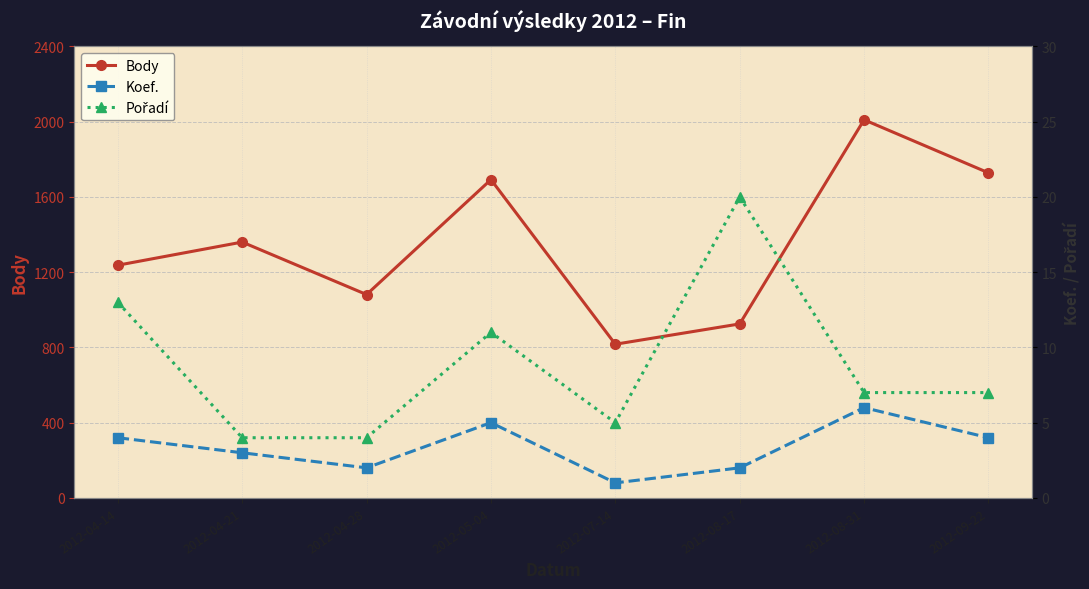

Which has a higher value, 2012-07-14 or 2012-09-22?

2012-09-22